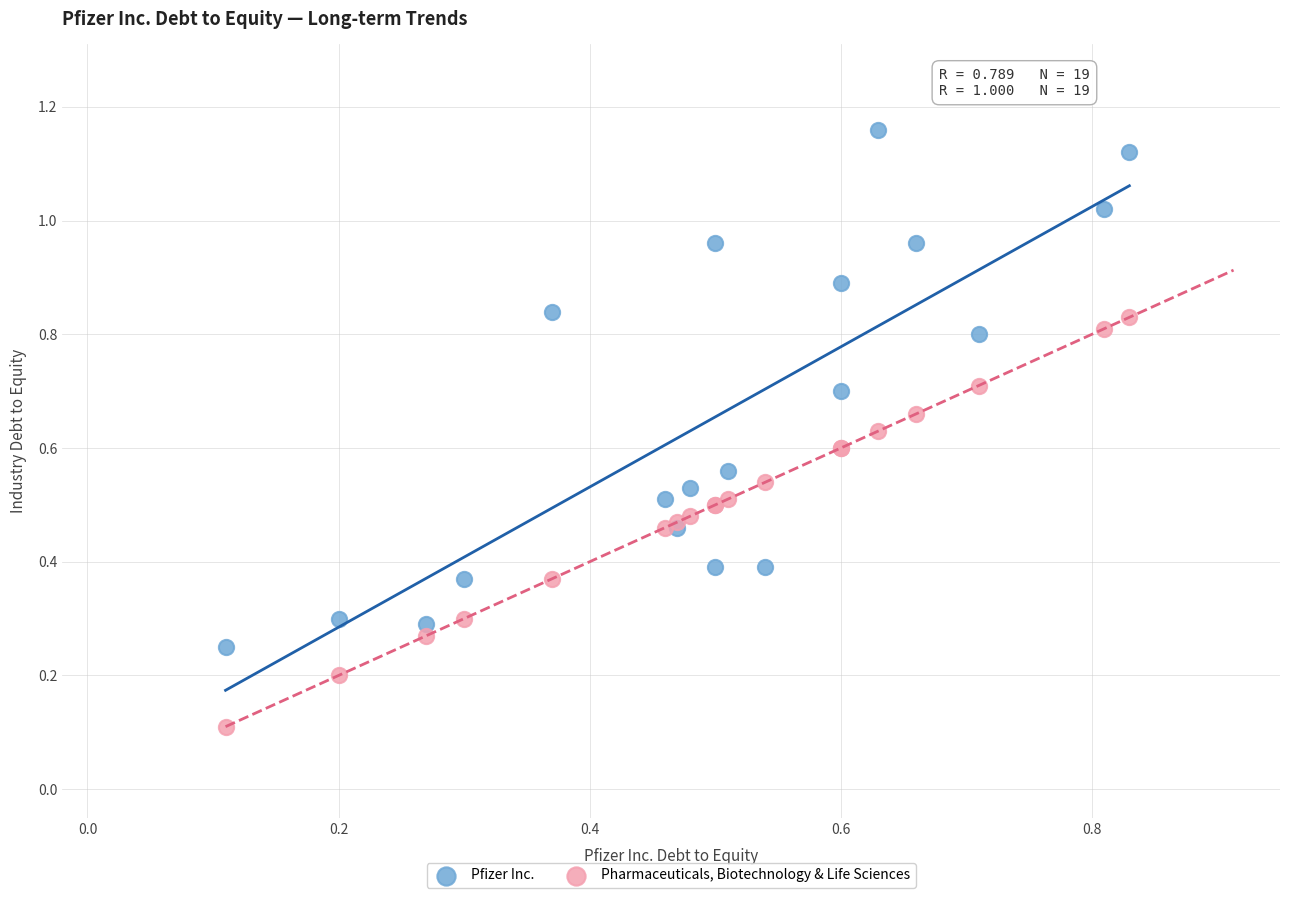

Which series reaches the maximum Y coordinate?

Pfizer Inc.